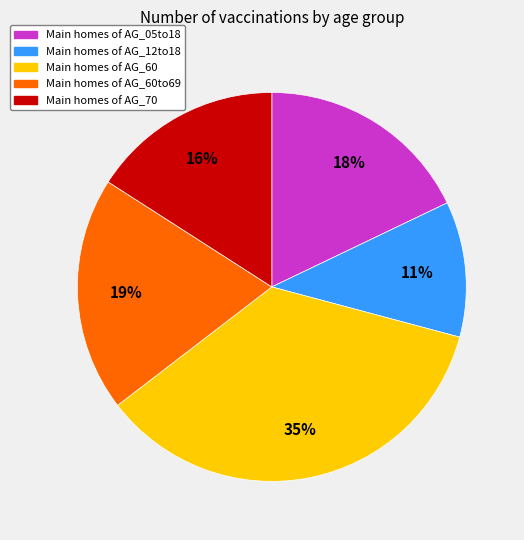

To the nearest percent, what is the average slice percentage?

20%